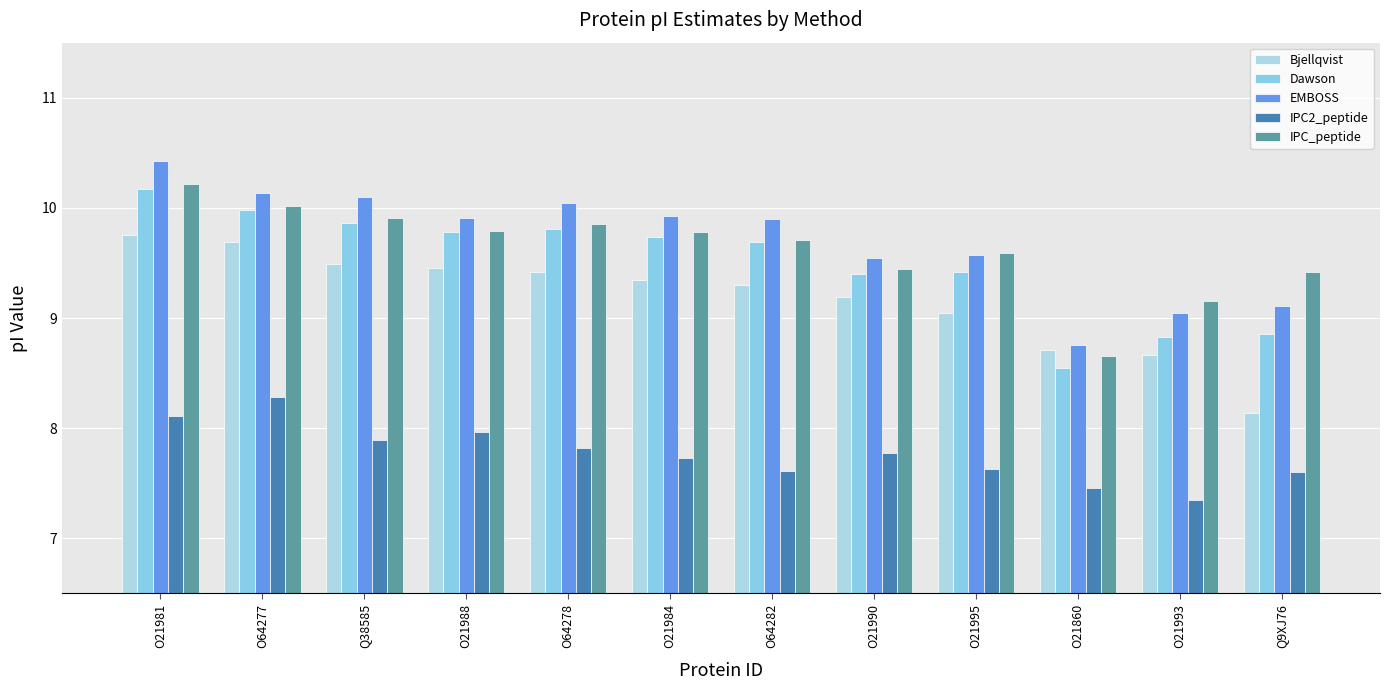

Which series has the largest total across all categories?

EMBOSS